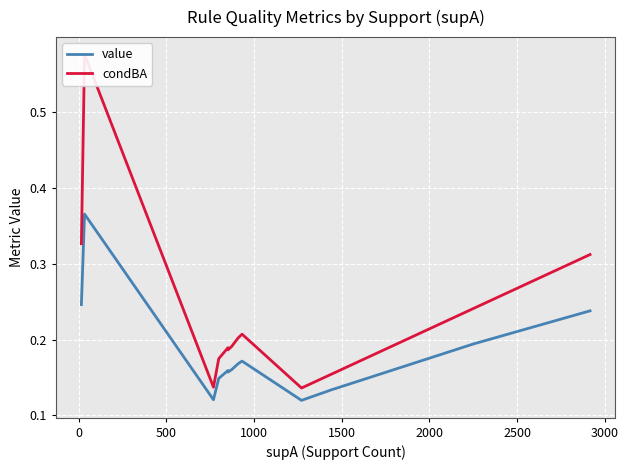

Does the chart display data point markers on the line(s)?

No